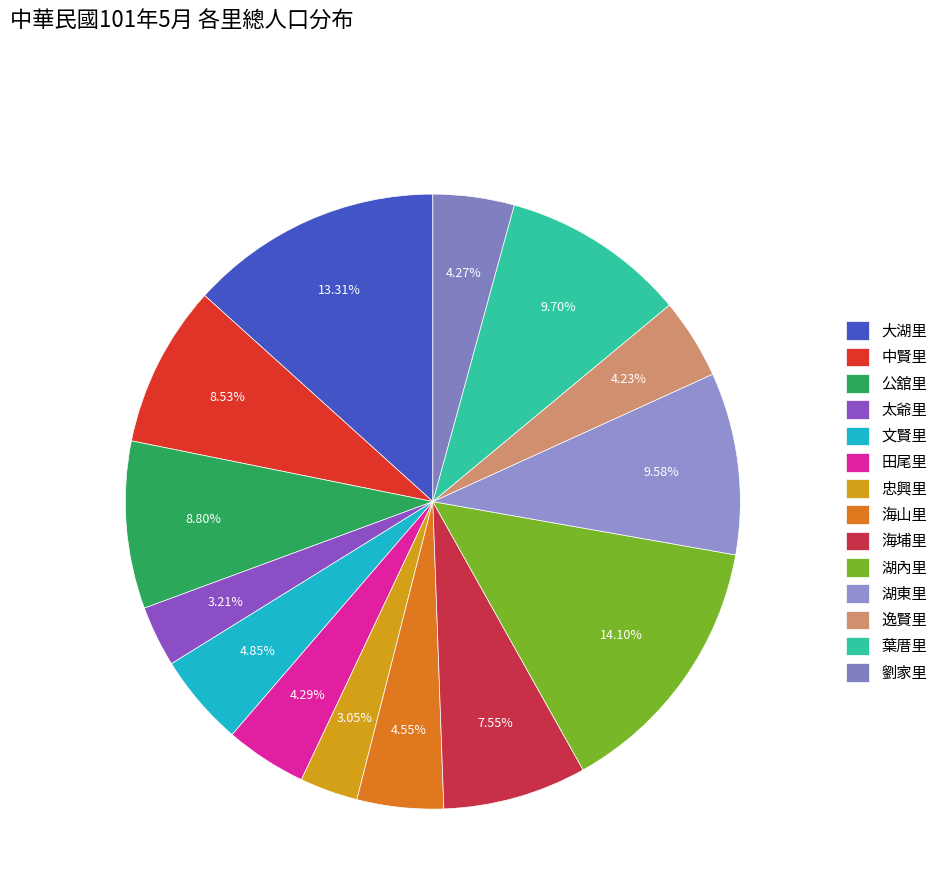

Which category has the biggest portion of the pie?

湖內里